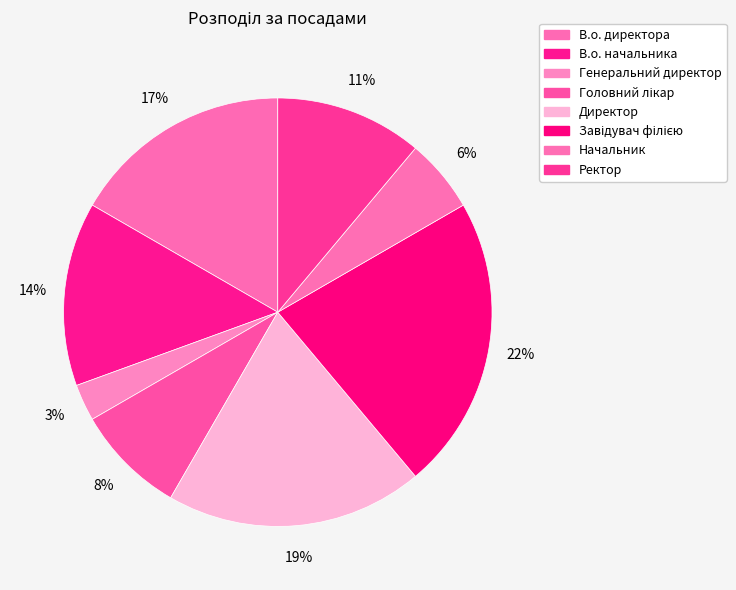

Which category has the smallest portion of the pie?

Генеральний директор